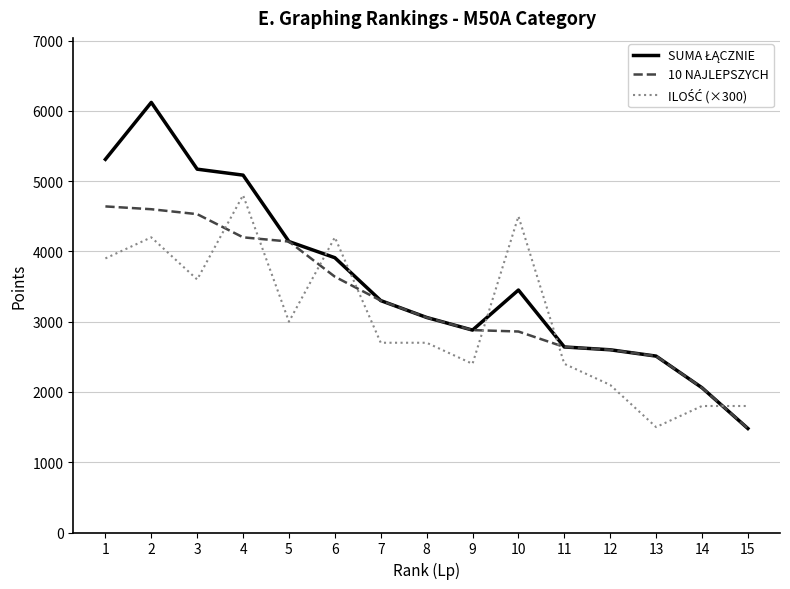

What is the total value across all series at 3?

13300